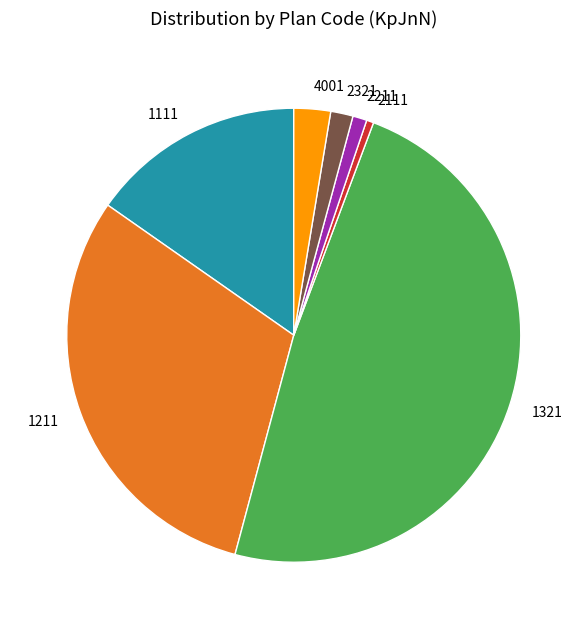

Is there any slice that represents more than half of the pie?

No